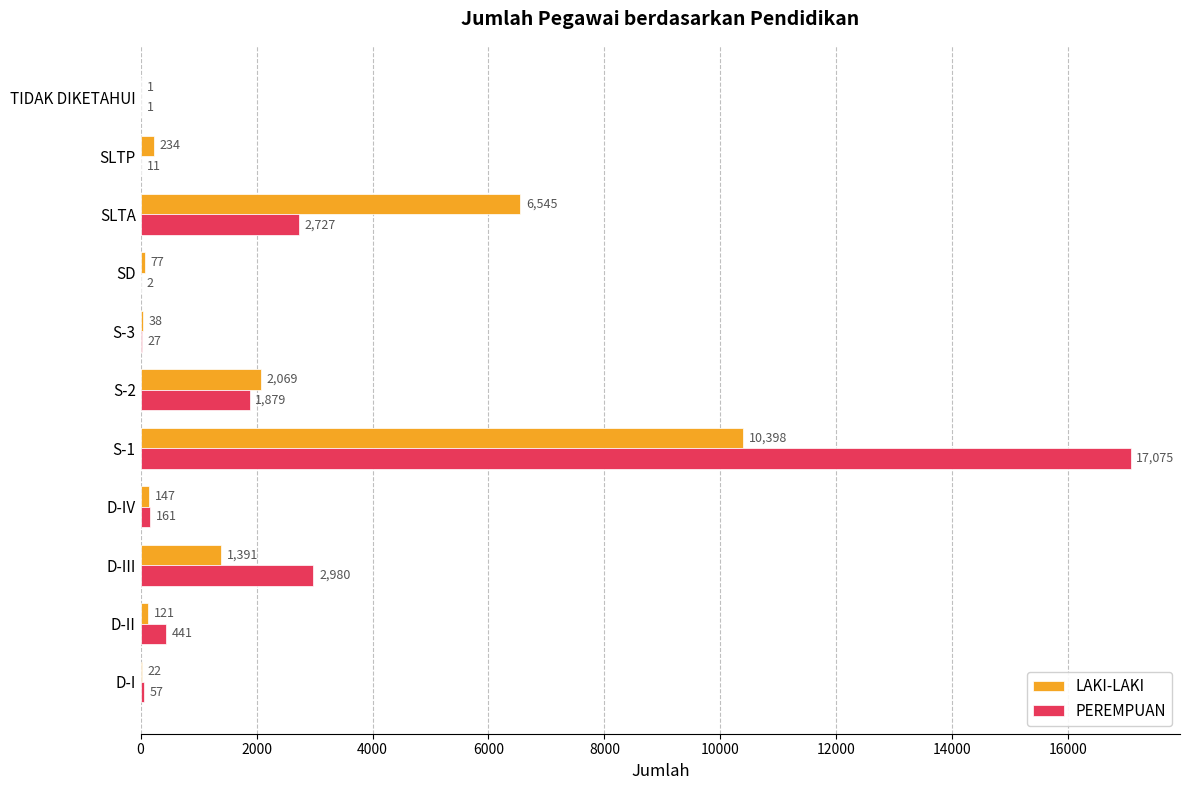

True or false: LAKI-LAKI has a value of 6545 at SLTA.

True